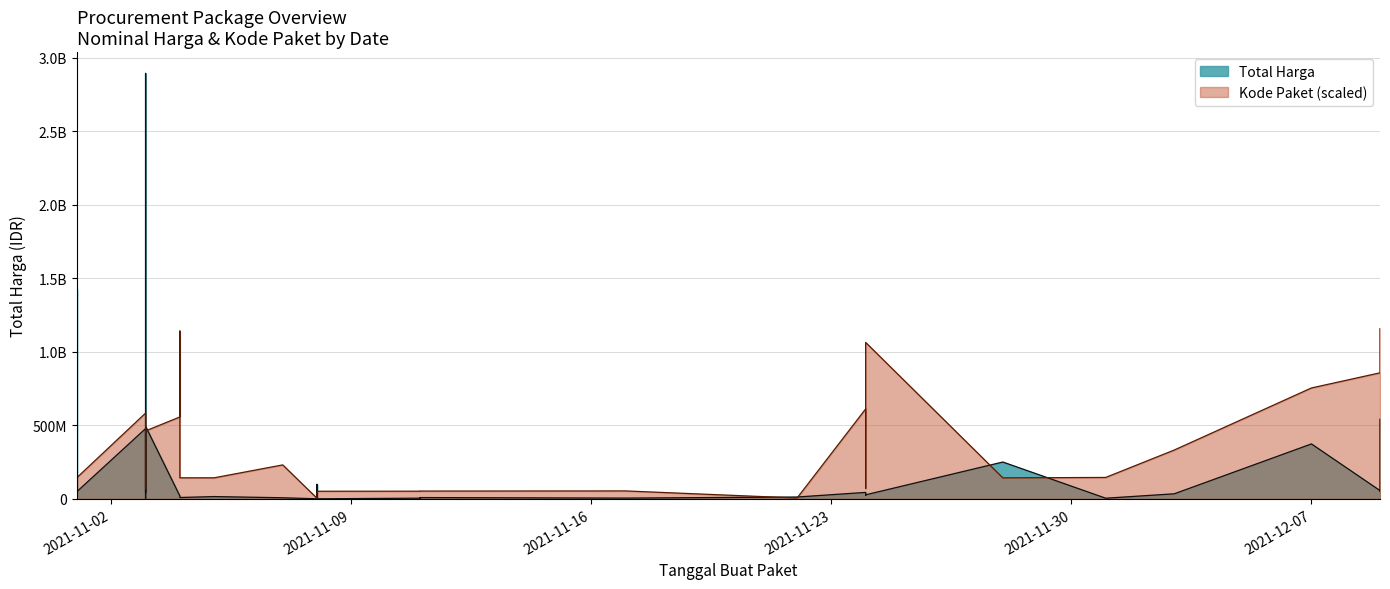

Where is the first local maximum for Kode Paket?

2021-11-03